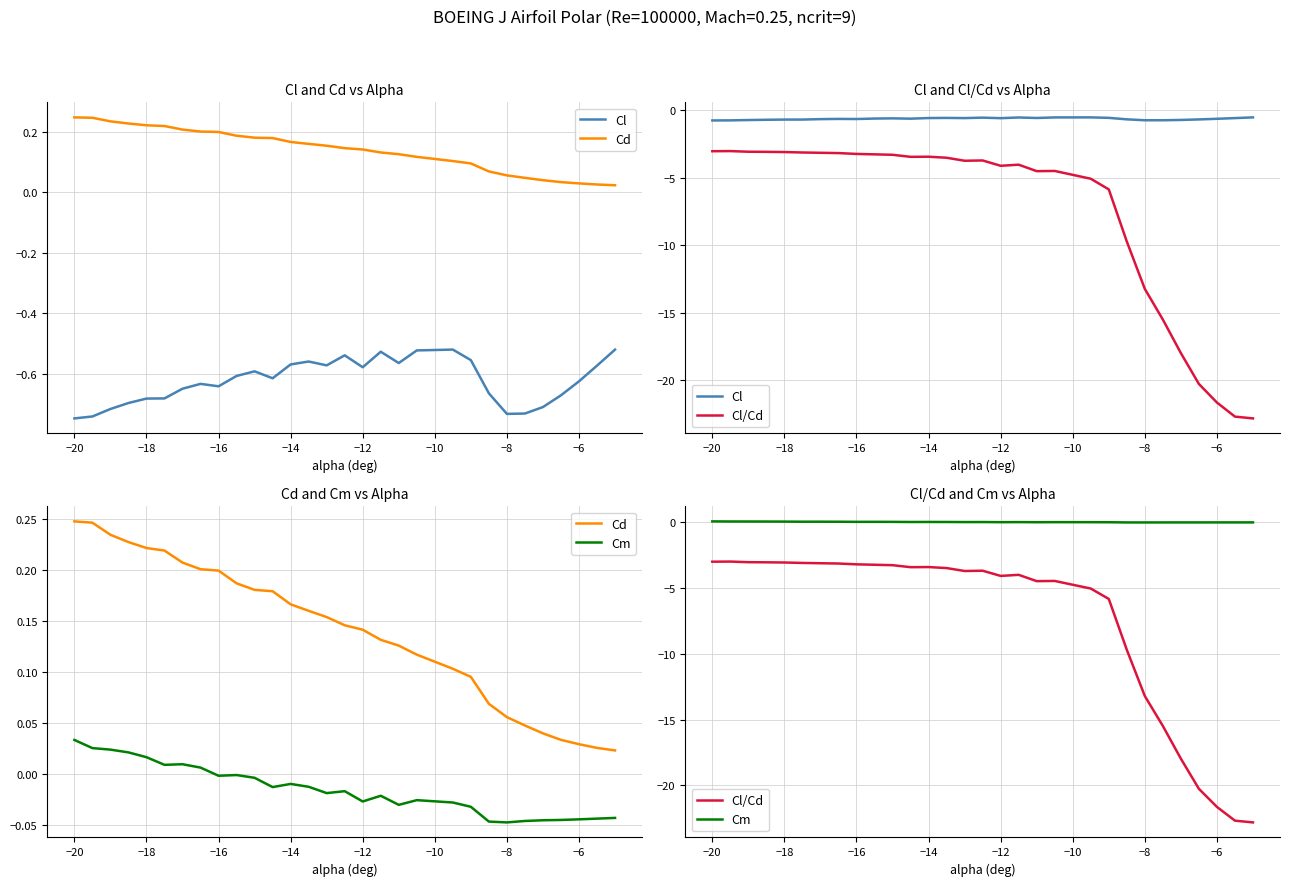

Does the chart have visible grid lines?

Yes